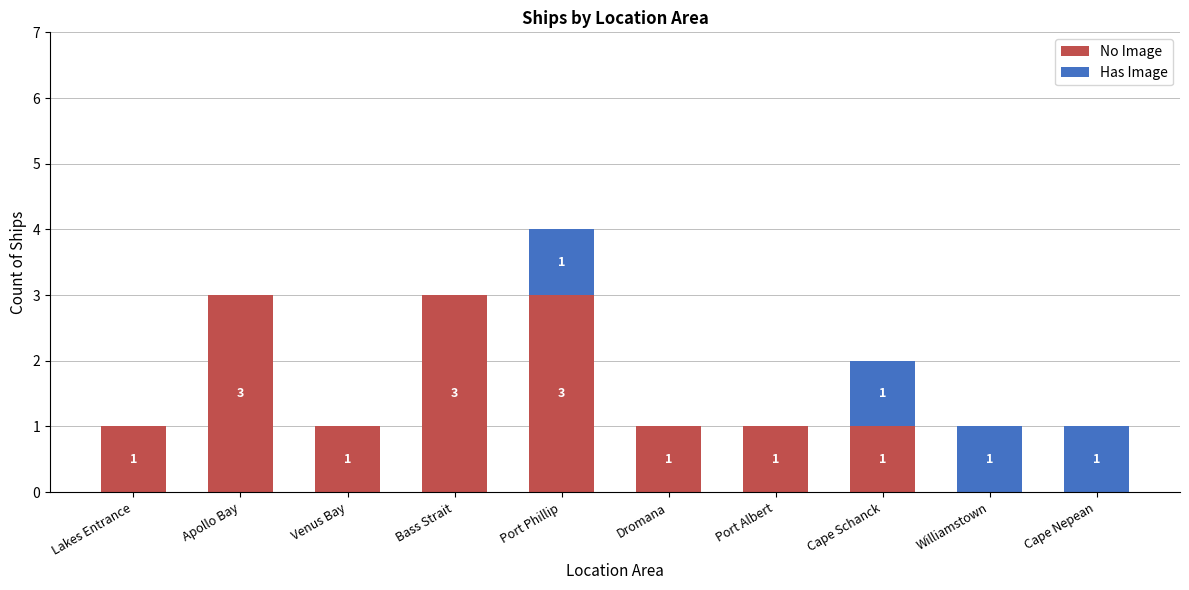

The value of No Image at Cape Nepean is -2. True or false?

False